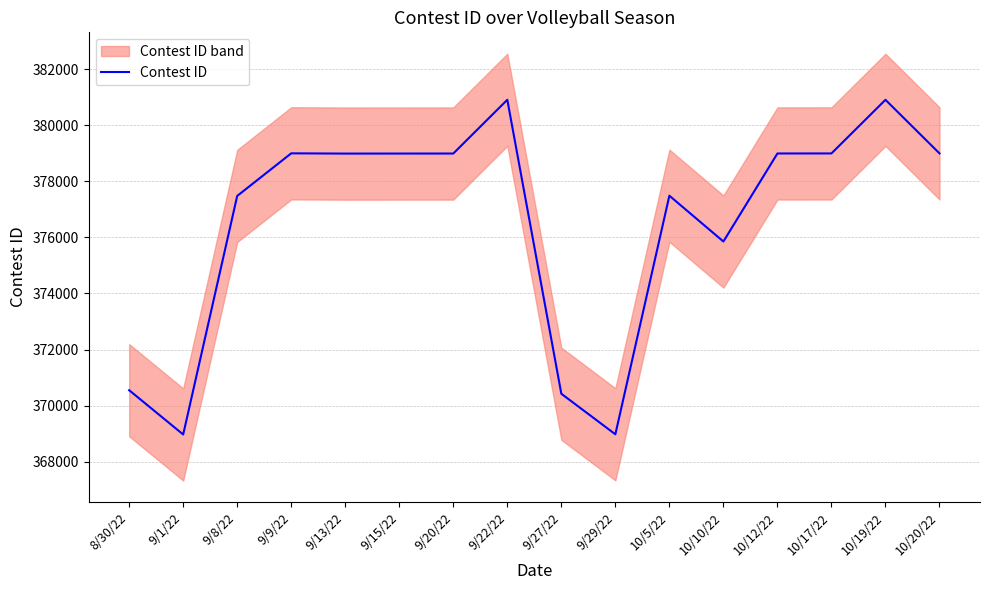

What is the smallest value displayed?

368968